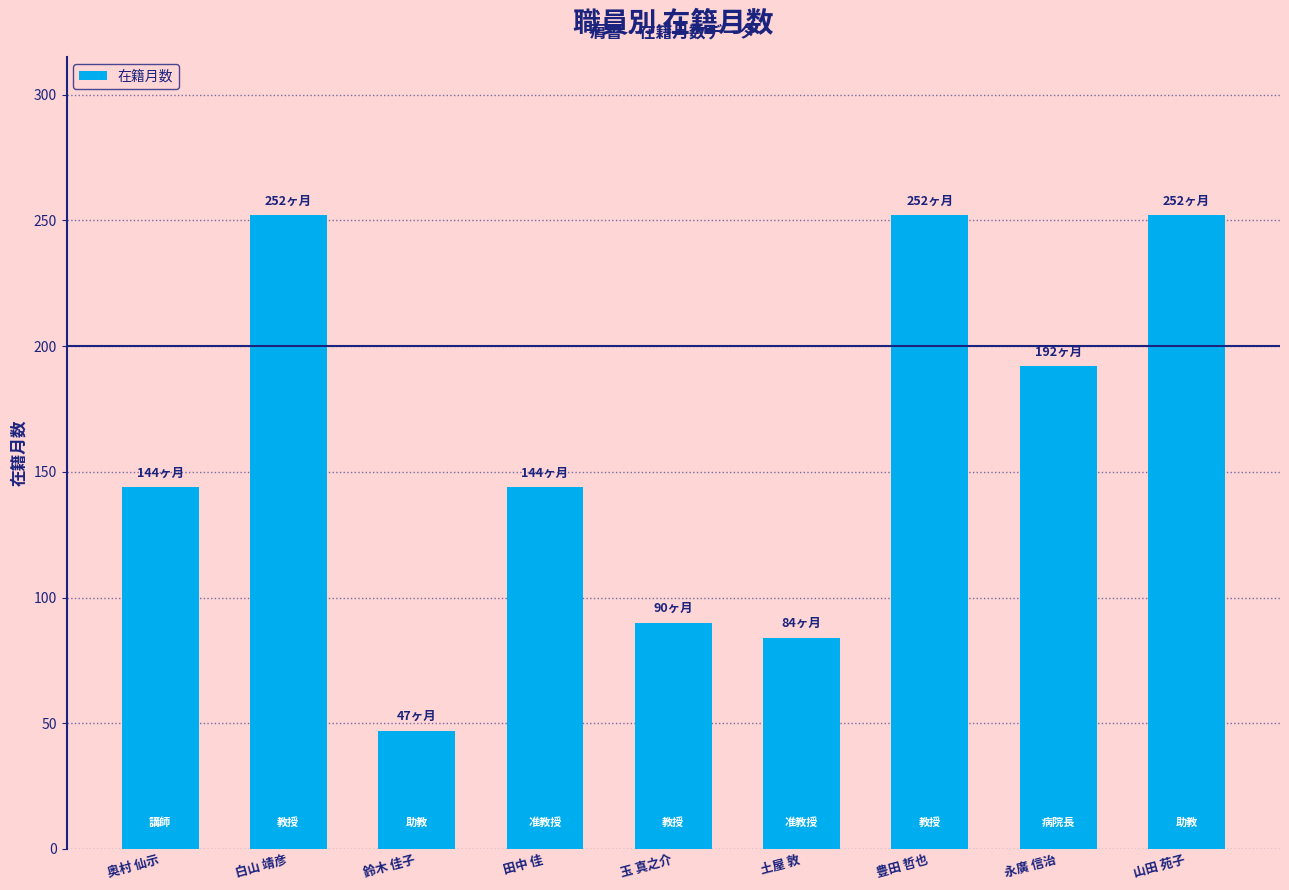

What is the approximate value at 玉 真之介, to the nearest 5?

90